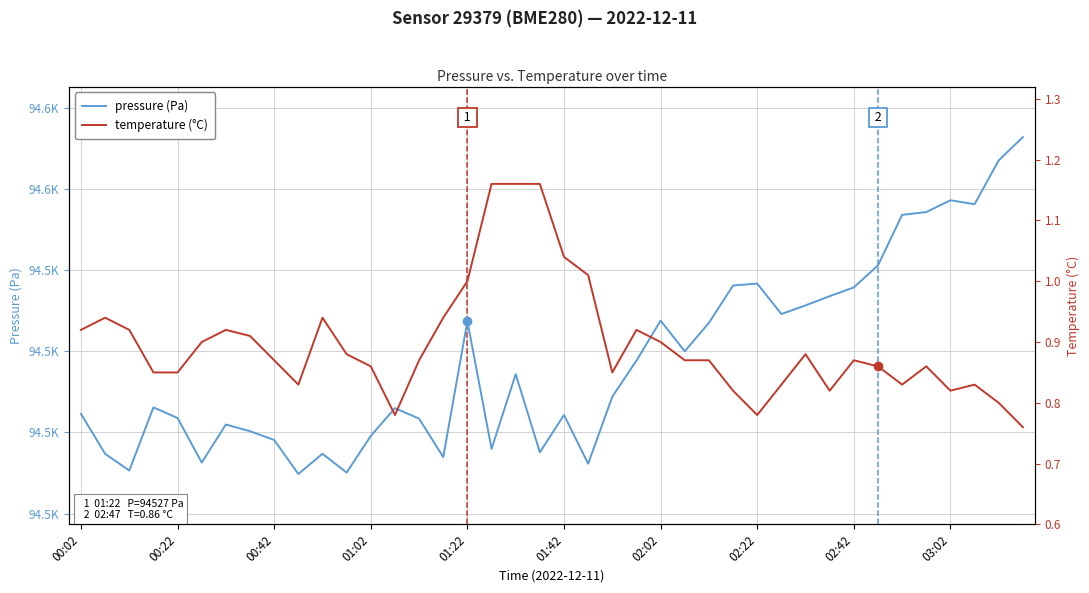

Which series has the widest spread of values?

pressure (Pa)